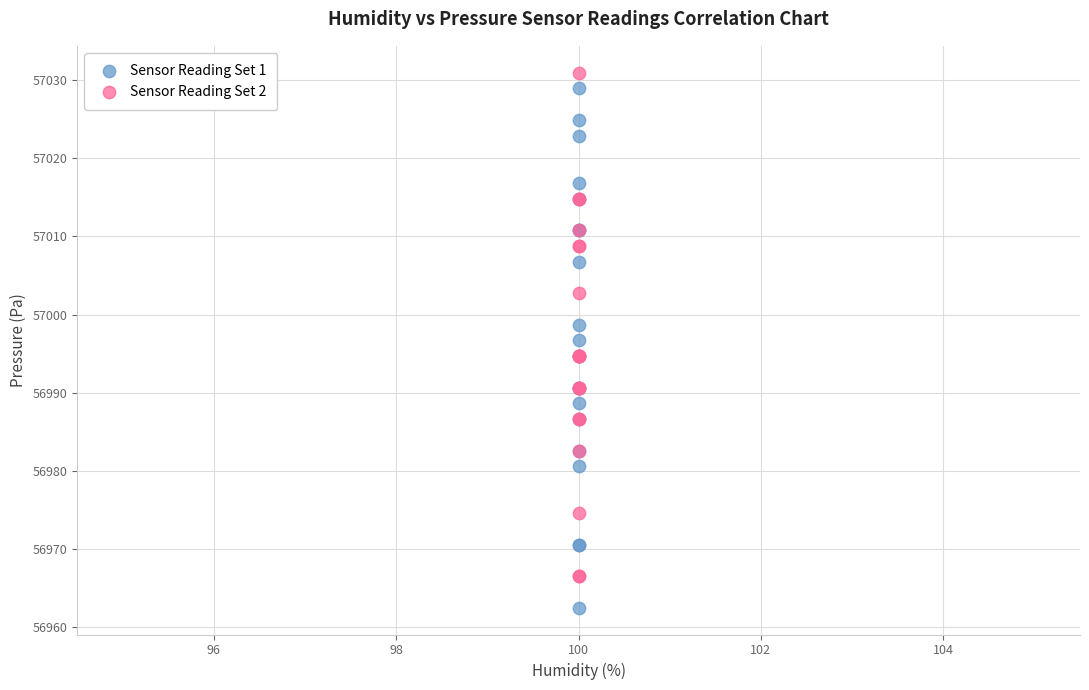

Which series reaches the minimum Y coordinate?

Sensor Reading Set 1